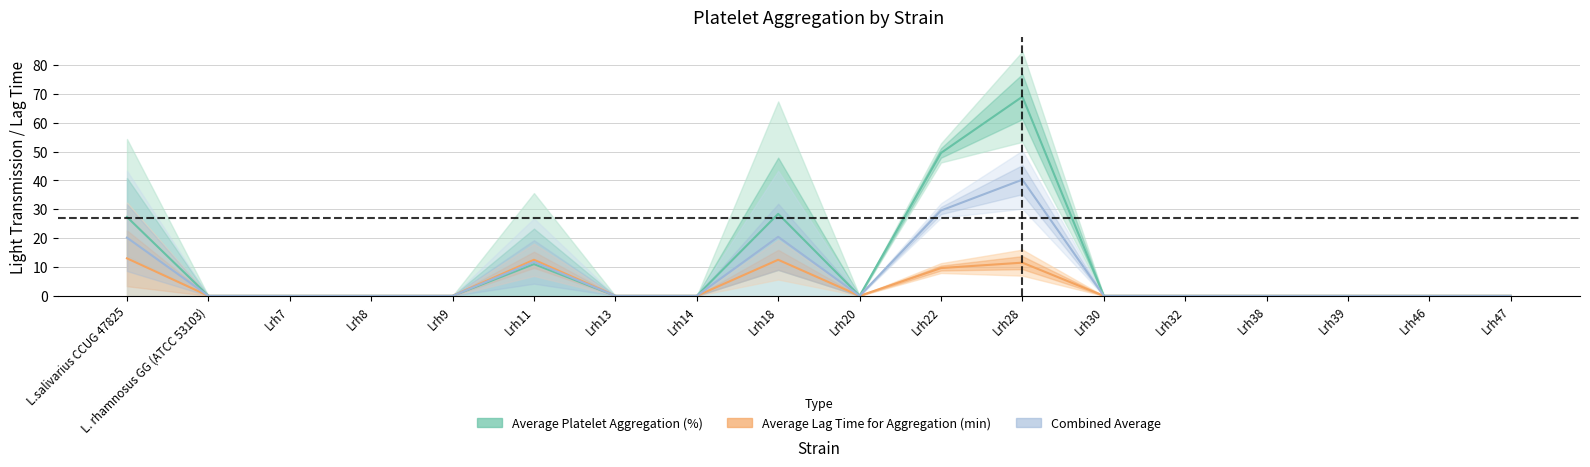

Where is the first local maximum for Average Lag Time (min)?

Lrh11